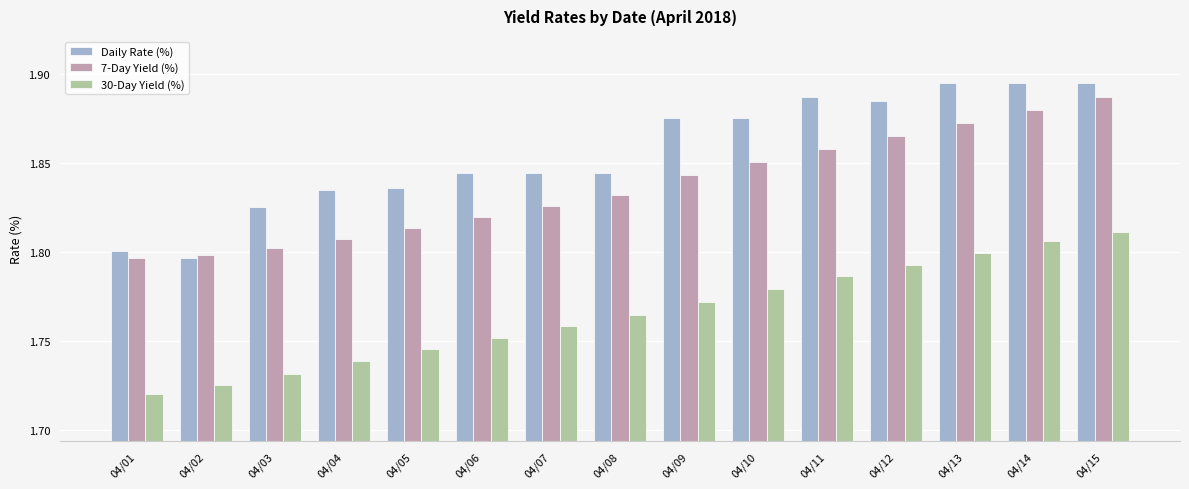

Rank the series by their maximum value, from lowest to highest.

30-Day Yield (%), 7-Day Yield (%), Daily Rate (%)